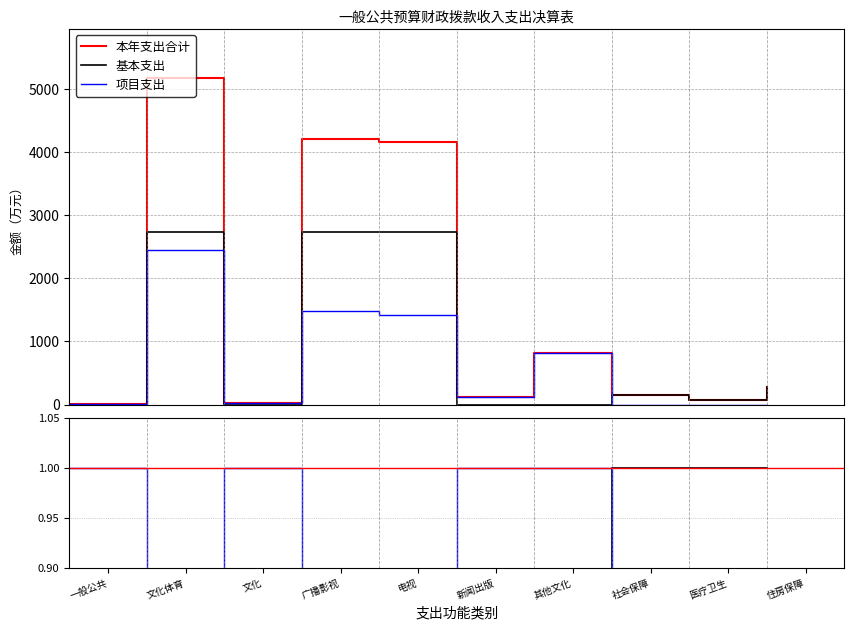

Is the value of 项目支出 at 文化体育与传媒支出 greater than the value of 本年支出合计 at 其他文化体育与传媒支出?

Yes